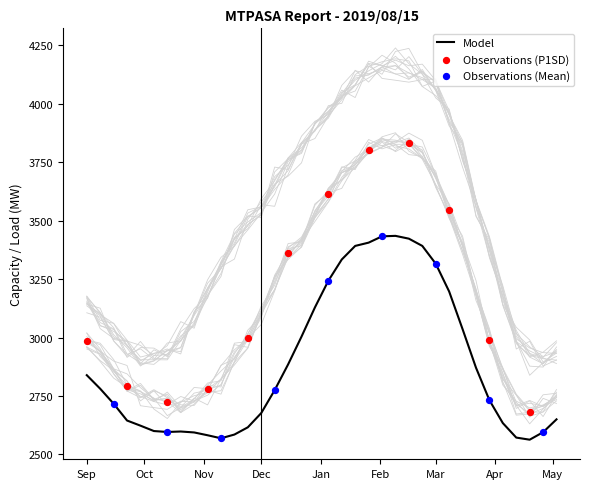

What is the total value across all series at 2019/12/29?

10567.2